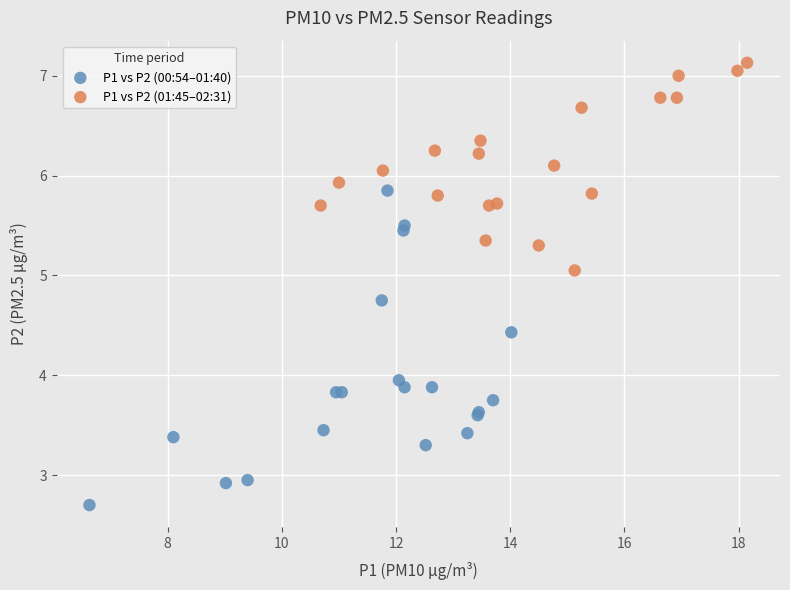

Which series reaches the maximum Y coordinate?

P1 vs P2 (01:45–02:31)